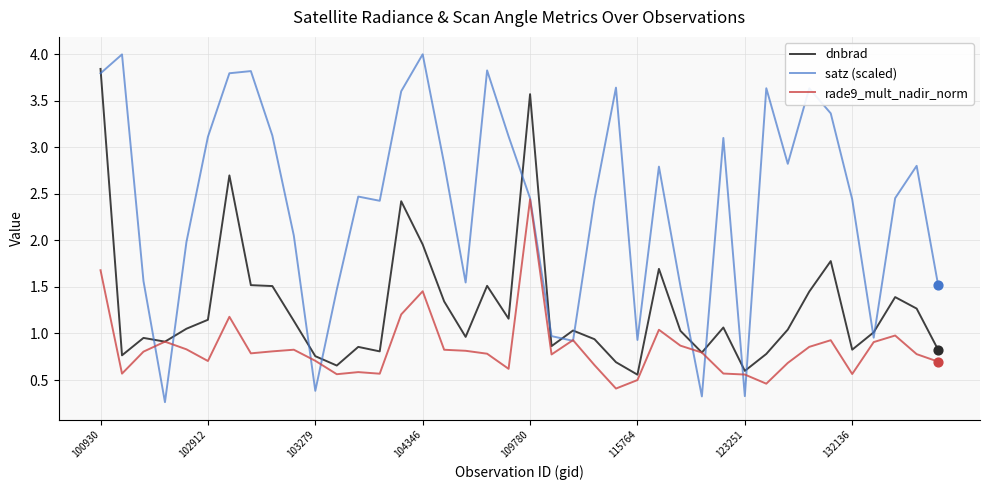

Which series has the largest total across all categories?

satz (scaled)